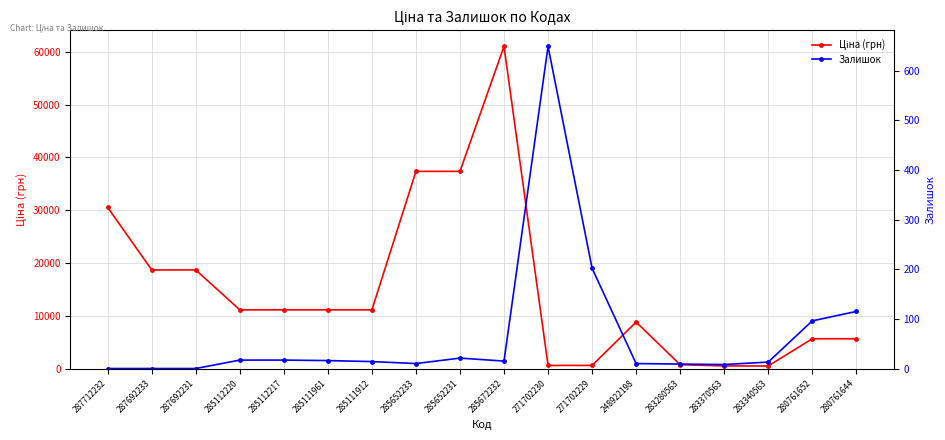

Which category has the highest value across all series?

285672232